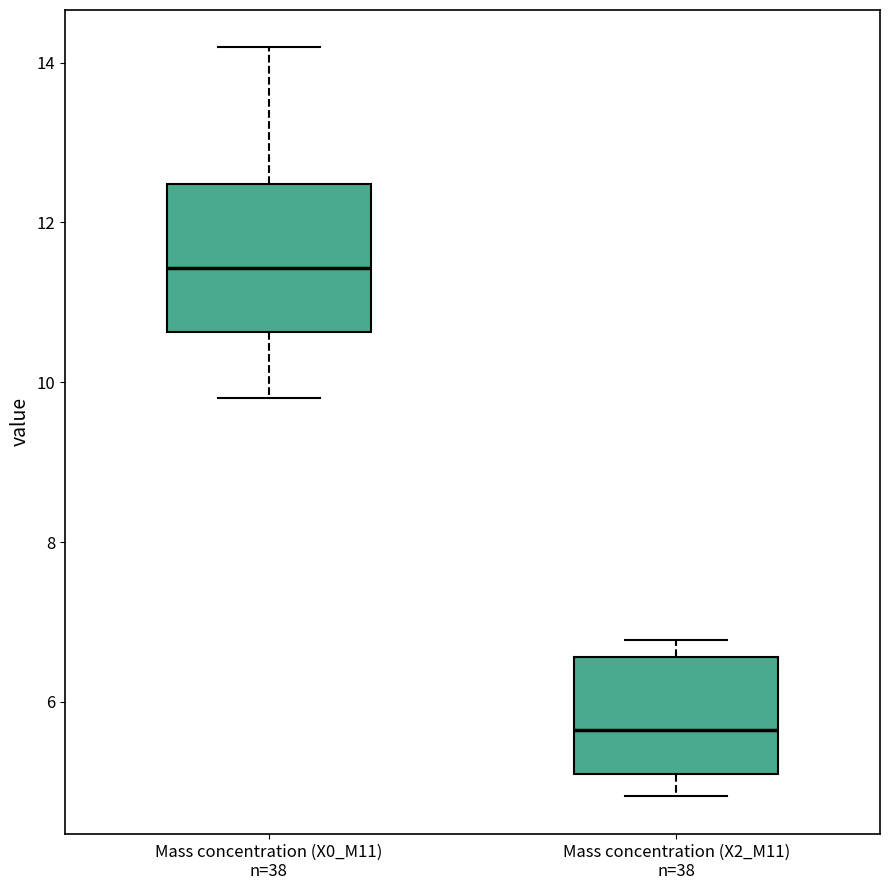

Where is the upper edge of the box for Mass concentration (X0_M11) n=38 on the y-axis? The values are not printed on the chart, so give them approximately, as read against the axis.

12.4